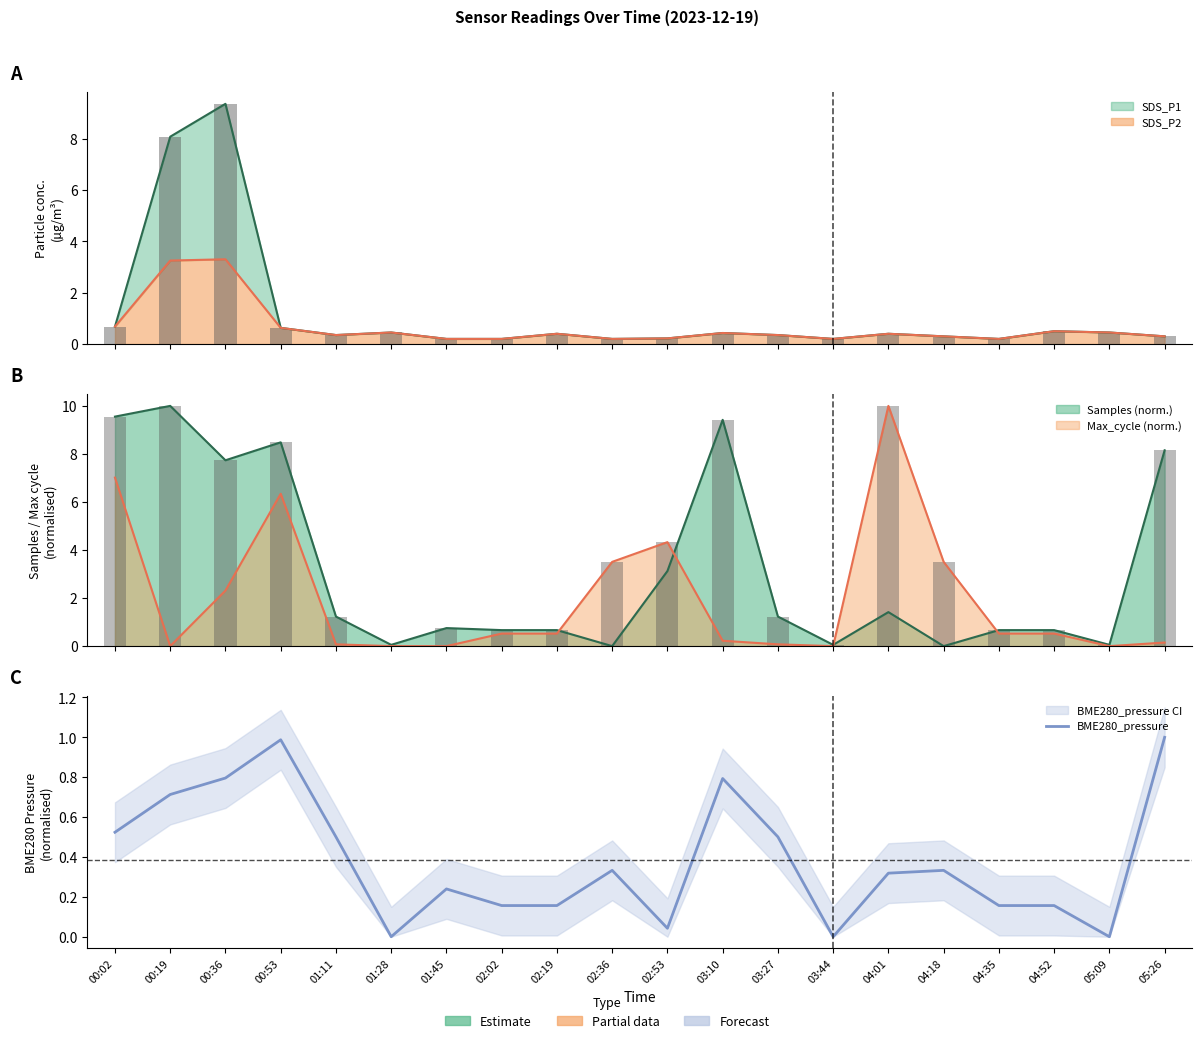

List the labels in order of value, smallest first.

01:28, 03:44, 05:09, 02:53, 02:02, 02:19, 04:35, 04:52, 01:45, 04:01, 02:36, 04:18, 01:11, 03:27, 00:02, 00:19, 03:10, 00:36, 00:53, 05:26